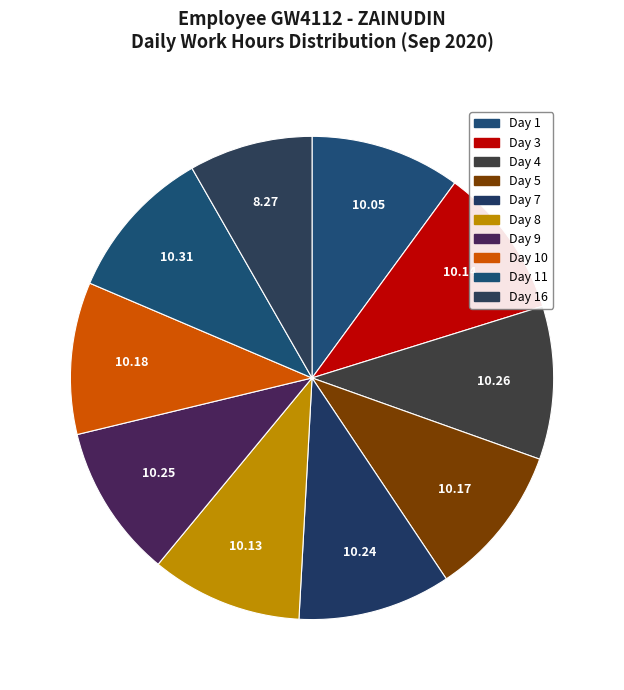

To the nearest percent, what is the difference between the Day 10 and Day 16 slice percentages?

2%